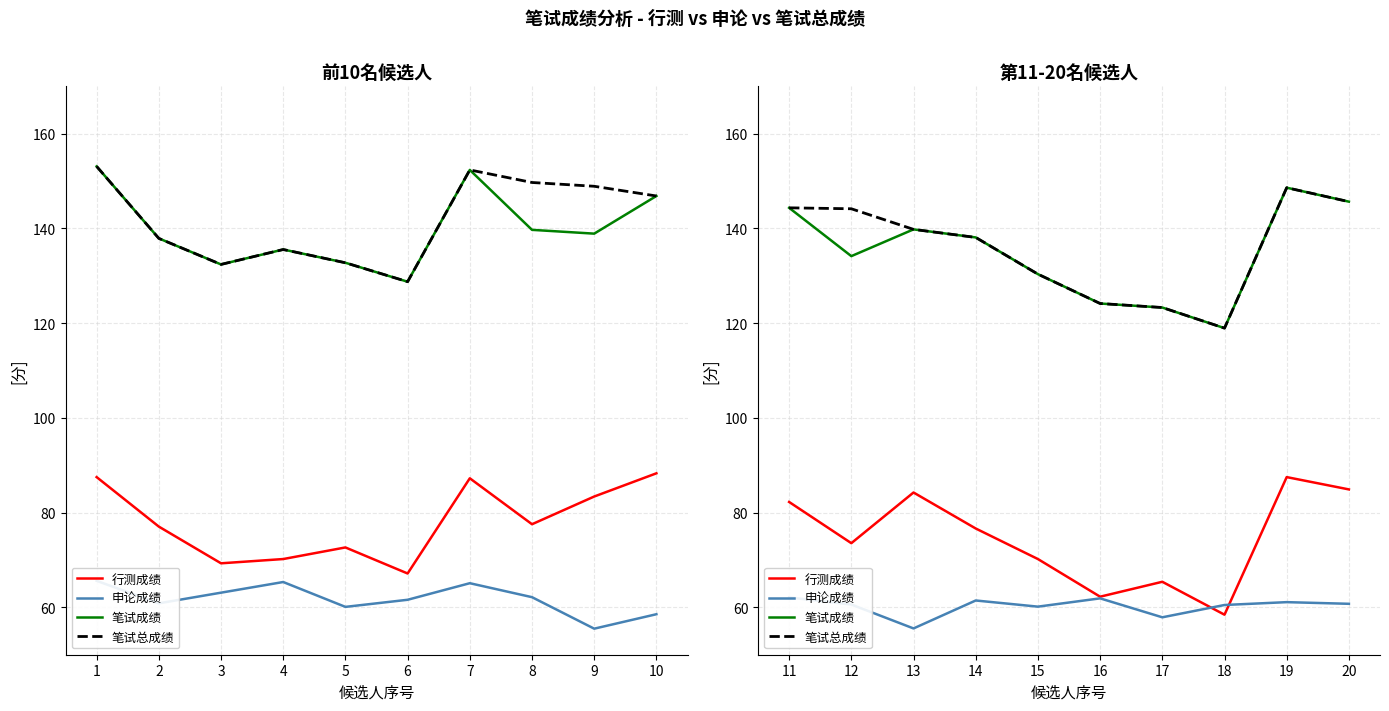

Where is 笔试总成绩 nearest to the value 133?

15